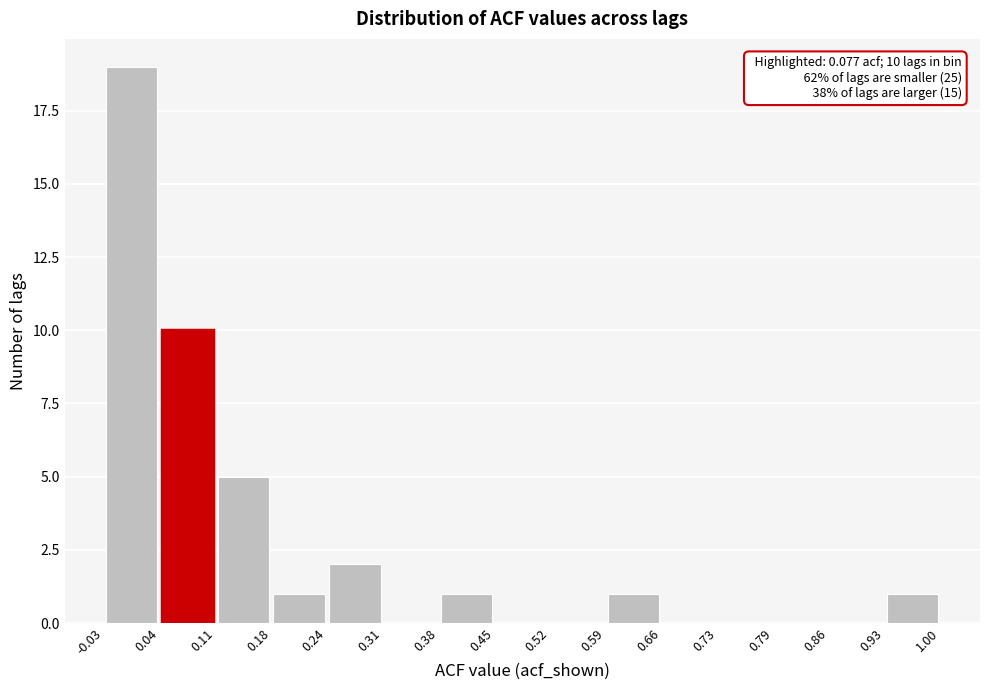

Over which range of the x-axis is the bar tallest?

-0.03 to 0.04